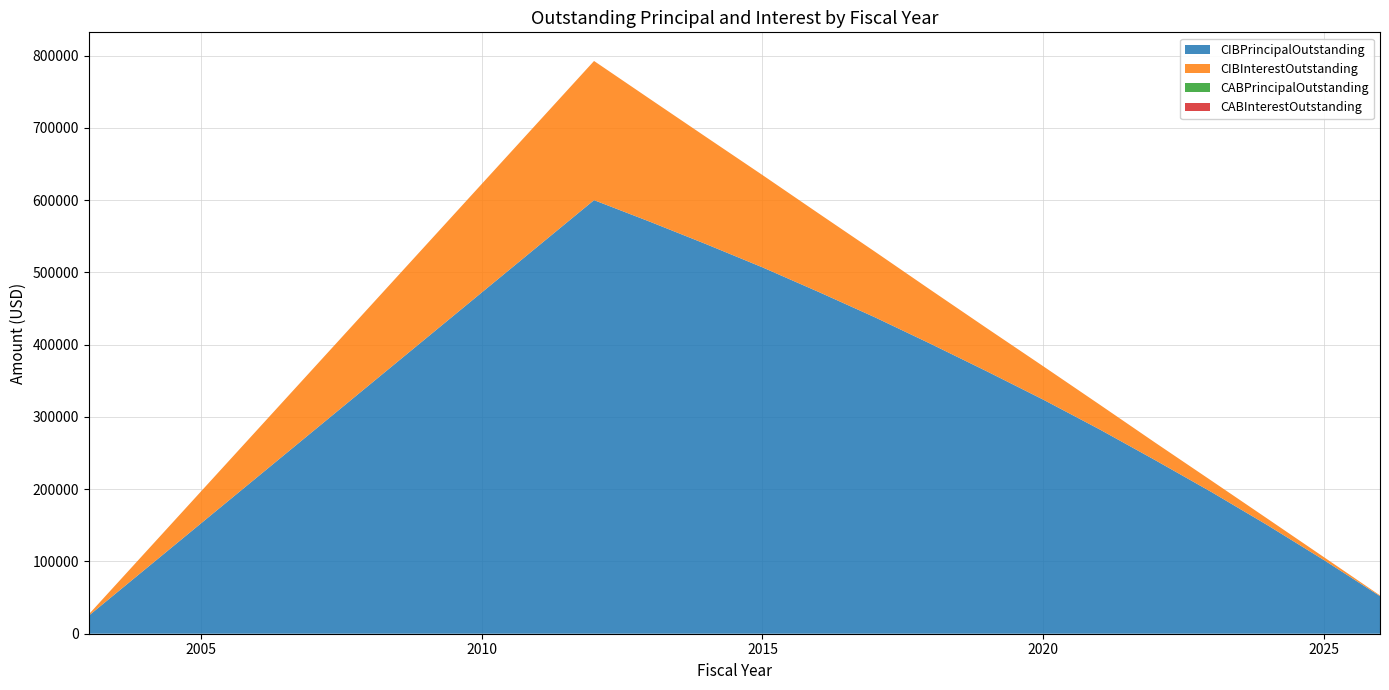

Reading left to right, transcribe all the data shown in this chart.

CIBPrincipalOutstanding: 2003=25000.0	2012=600000.0	2013=570000.0	2014=539000.0	2015=507000.0	2016=473000.0	2017=438000.0	2018=401000.0	2019=363000.0	2020=324000.0	2021=283000.0	2022=240000.0	2023=196000.0	2024=150000.0	2025=102000.0	2026=52000.0
CIBInterestOutstanding: 2003=1812.5	2012=192582.0	2013=169767.0	2014=148141.5	2015=127744.5	2016=108634.5	2017=90870.0	2018=74509.5	2019=59611.5	2020=46215.0	2021=34378.5	2022=24180.0	2023=15678.0	2024=8931.0	2025=4017.0	2026=1014.0
CABPrincipalOutstanding: 2003=0.0	2012=0.0	2013=0.0	2014=0.0	2015=0.0	2016=0.0	2017=0.0	2018=0.0	2019=0.0	2020=0.0	2021=0.0	2022=0.0	2023=0.0	2024=0.0	2025=0.0	2026=0.0
CABInterestOutstanding: 2003=0.0	2012=0.0	2013=0.0	2014=0.0	2015=0.0	2016=0.0	2017=0.0	2018=0.0	2019=0.0	2020=0.0	2021=0.0	2022=0.0	2023=0.0	2024=0.0	2025=0.0	2026=0.0